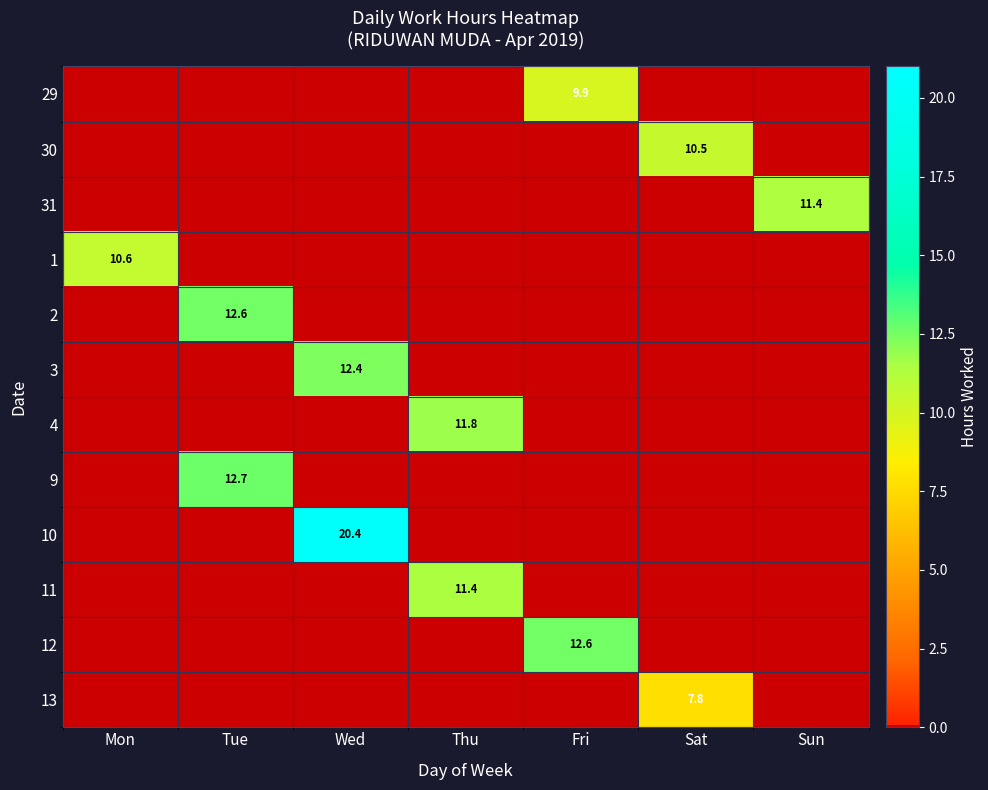

At which category is the sum across all series the highest?

Wed